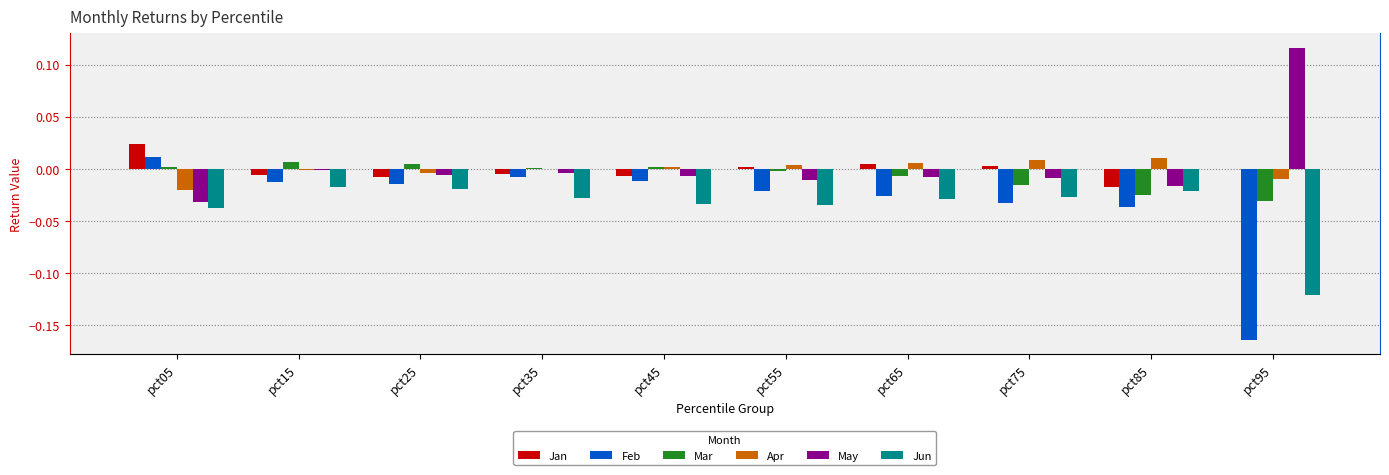

Is it true that Apr equals -0.0 at pct25?

True